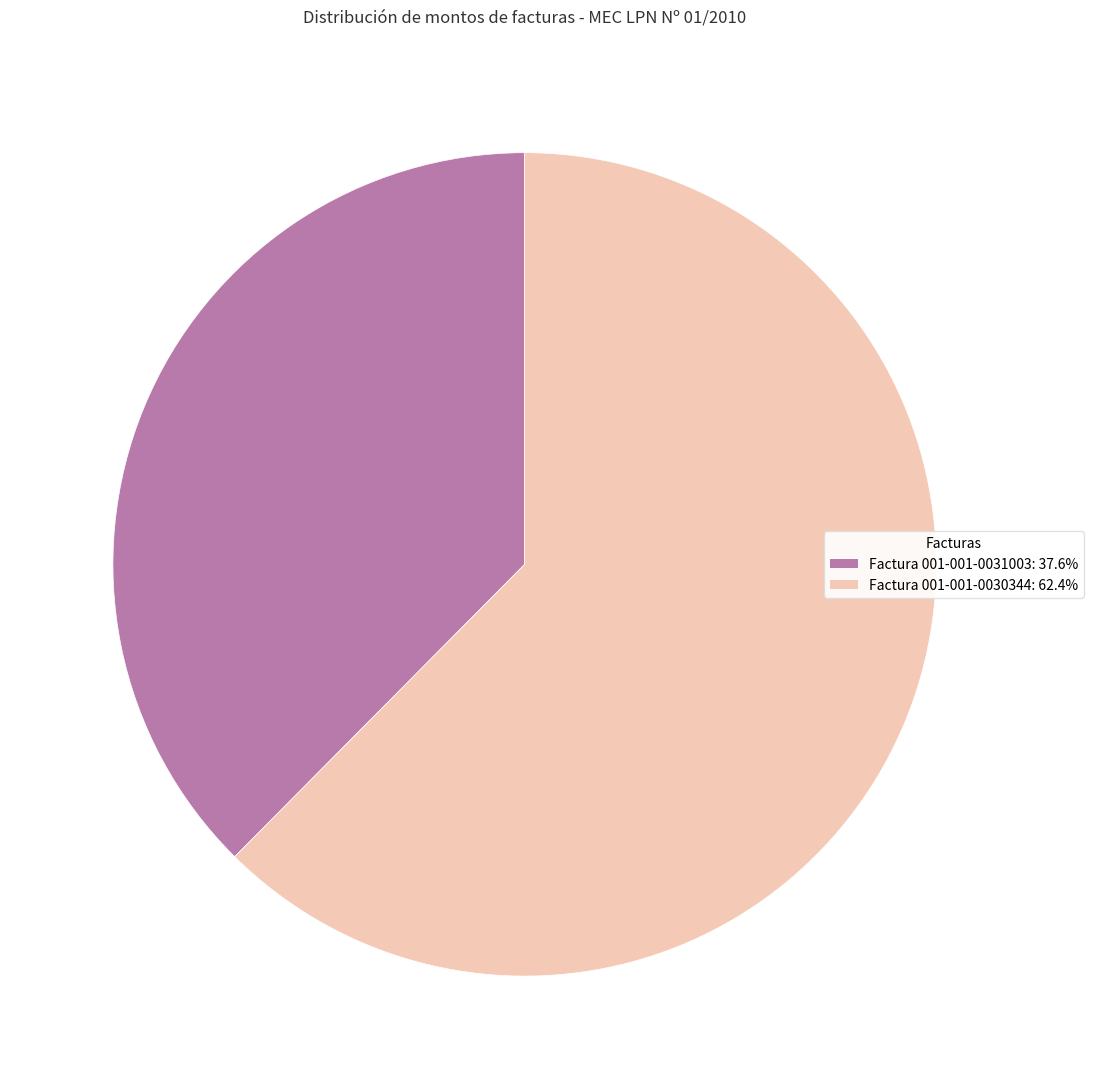

Which has a higher value, Factura 001-001-0030344 or Factura 001-001-0031003?

Factura 001-001-0030344